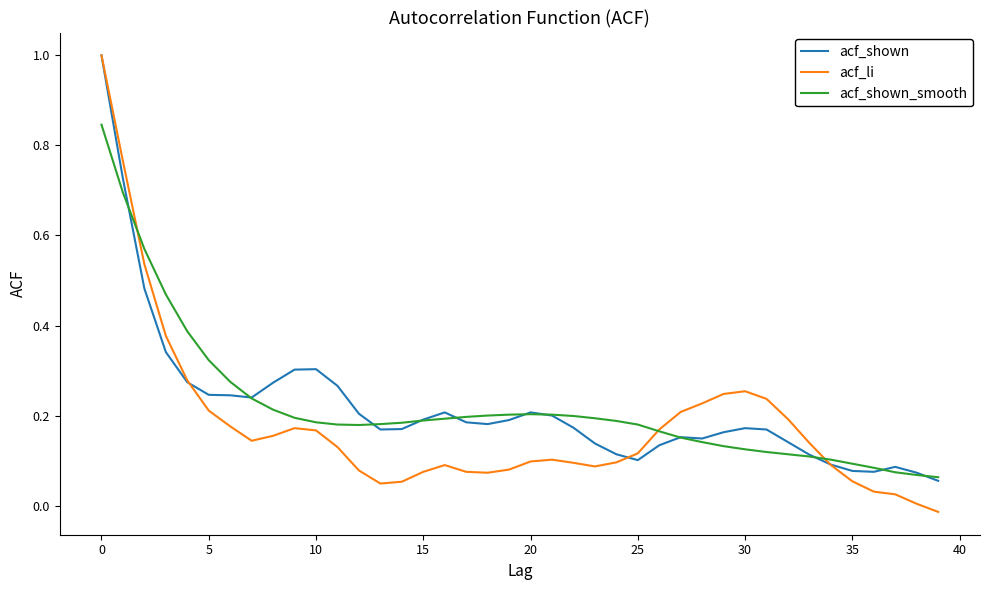

What is the maximum value shown in the chart?

1.0